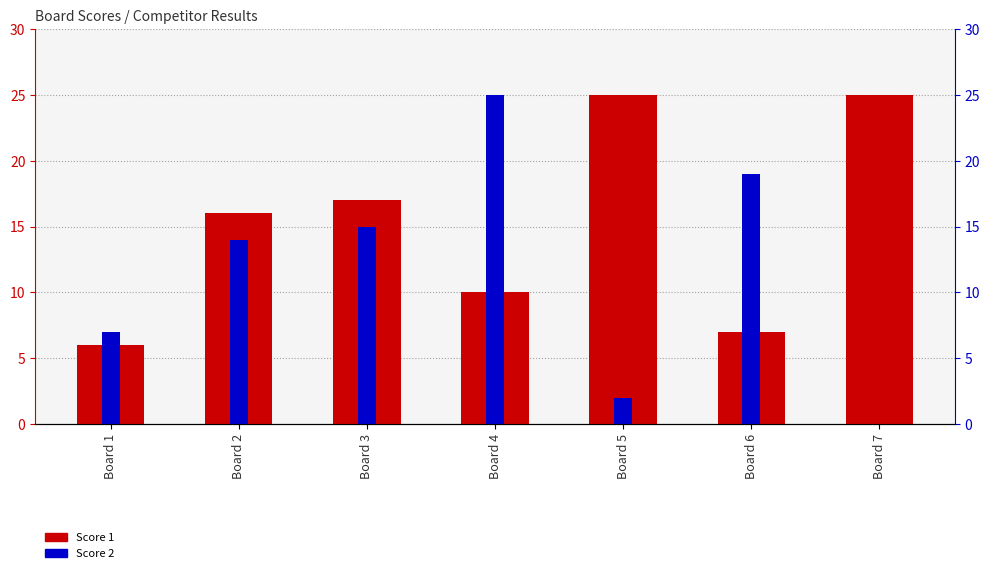

What are all the series names shown in the legend?

Score 1, Score 2